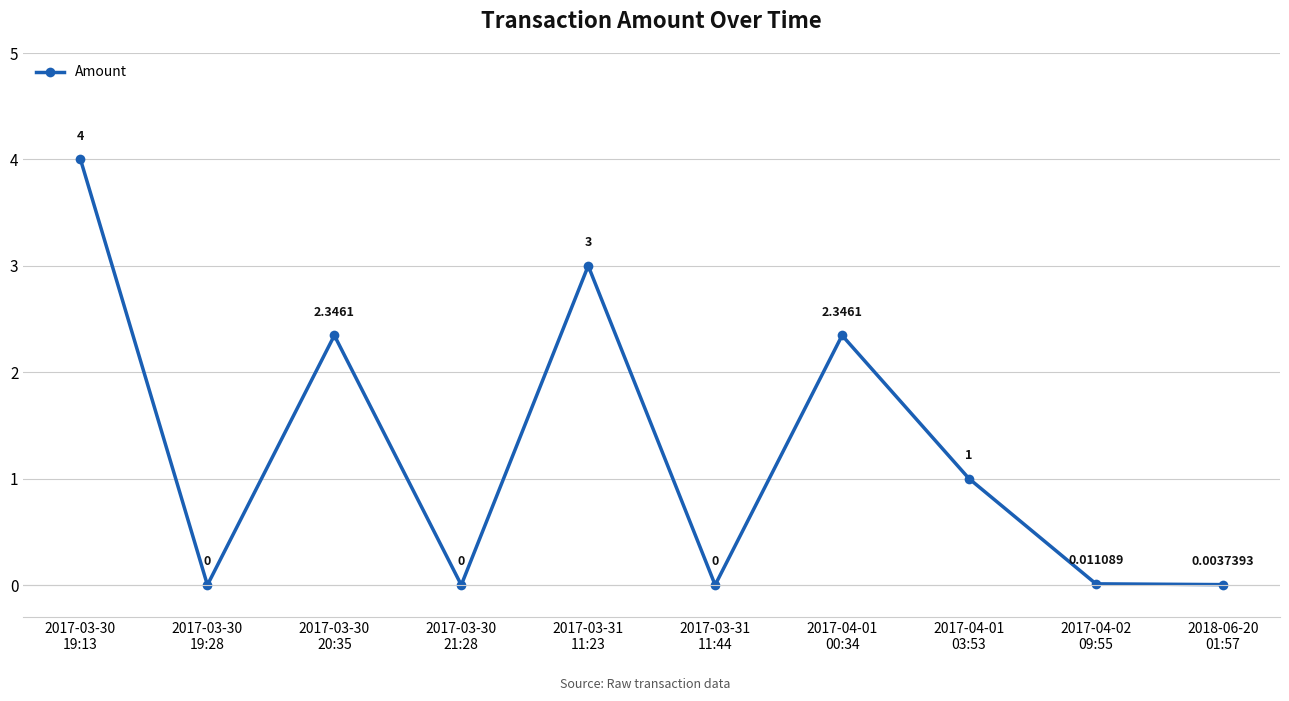

How many interior local valleys (lower than both neighbors) does the data have?

3